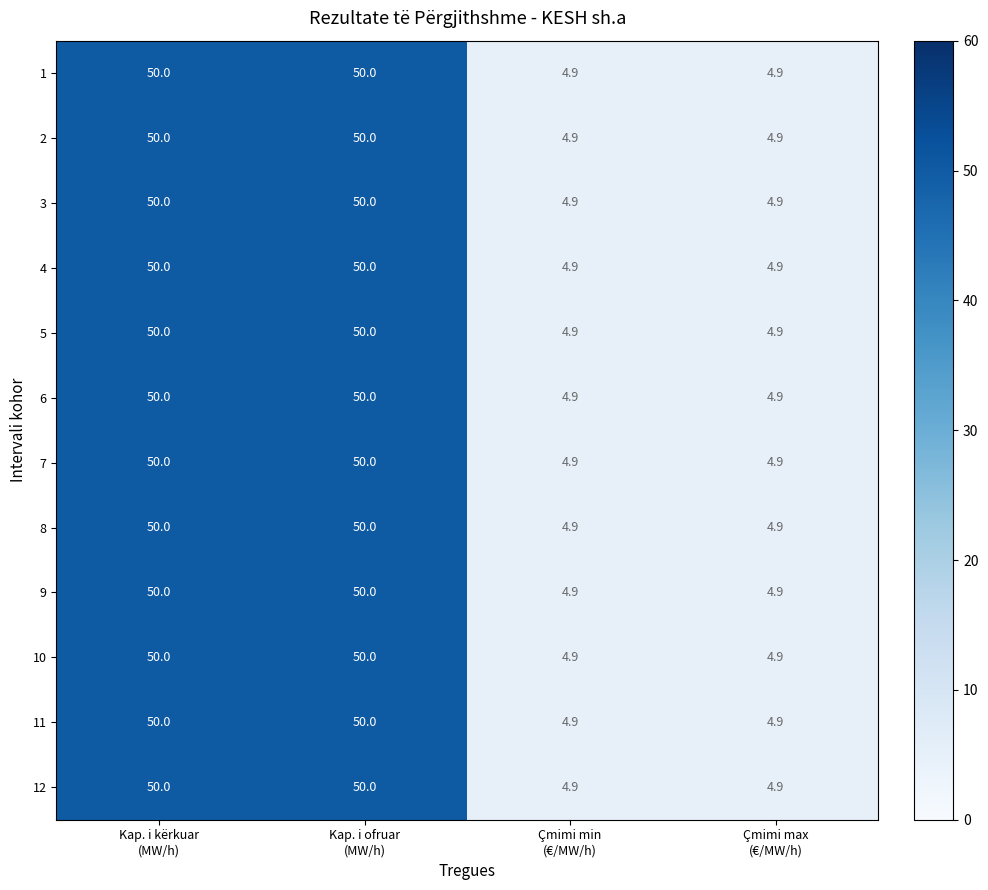

What is the sum of all 4 values?

109.8